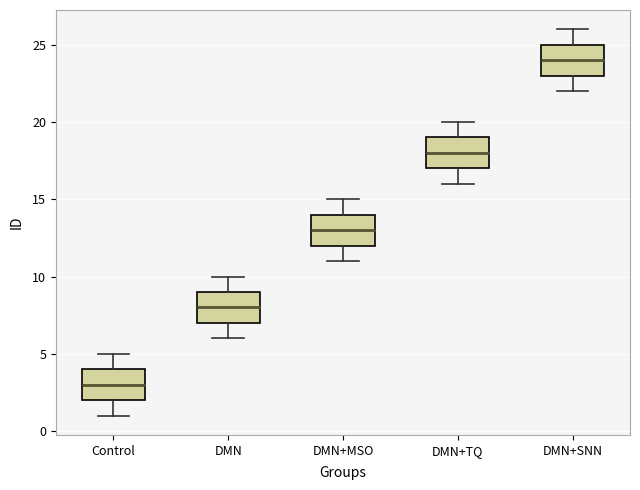

Which box's median line is the highest?

DMN+SNN